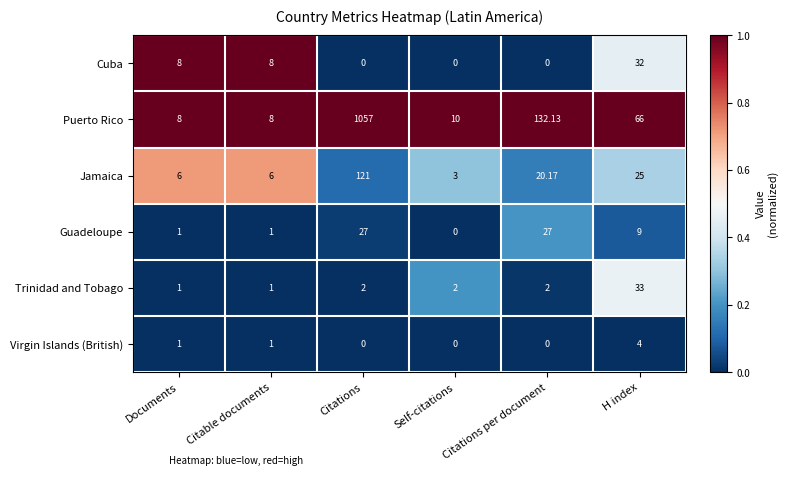

At which category does the chart reach its peak across all series?

Citations